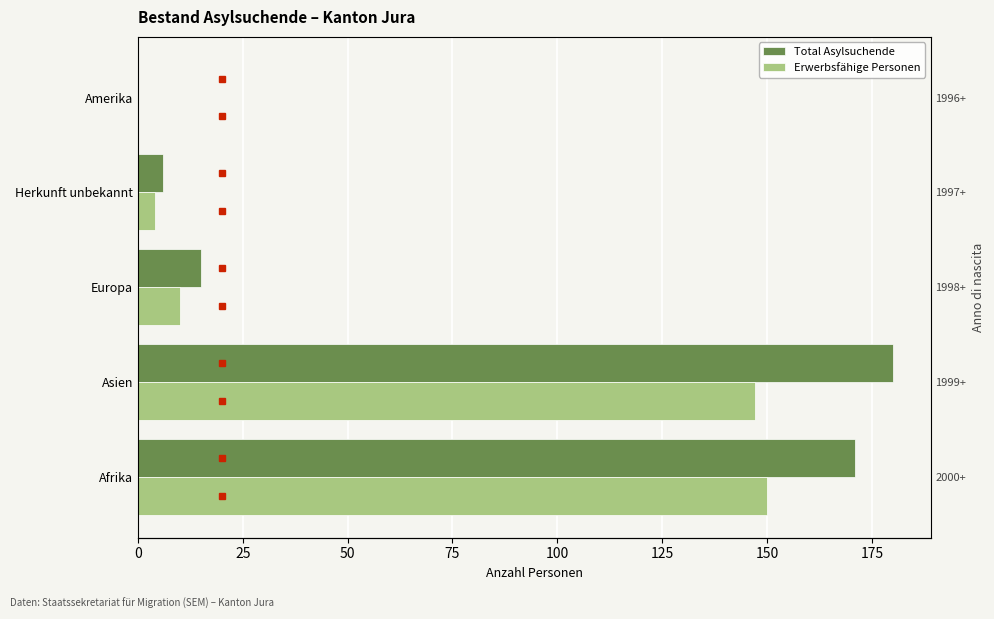

How many data points in Total Asylsuchende are less than 15?

2